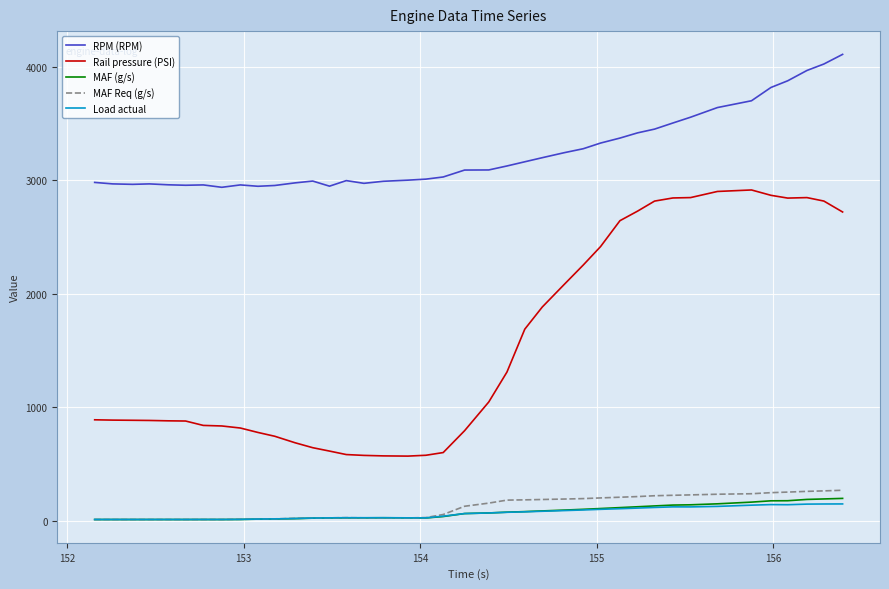

True or false: Rail pressure (PSI) and RPM (RPM) intersect in this chart.

False